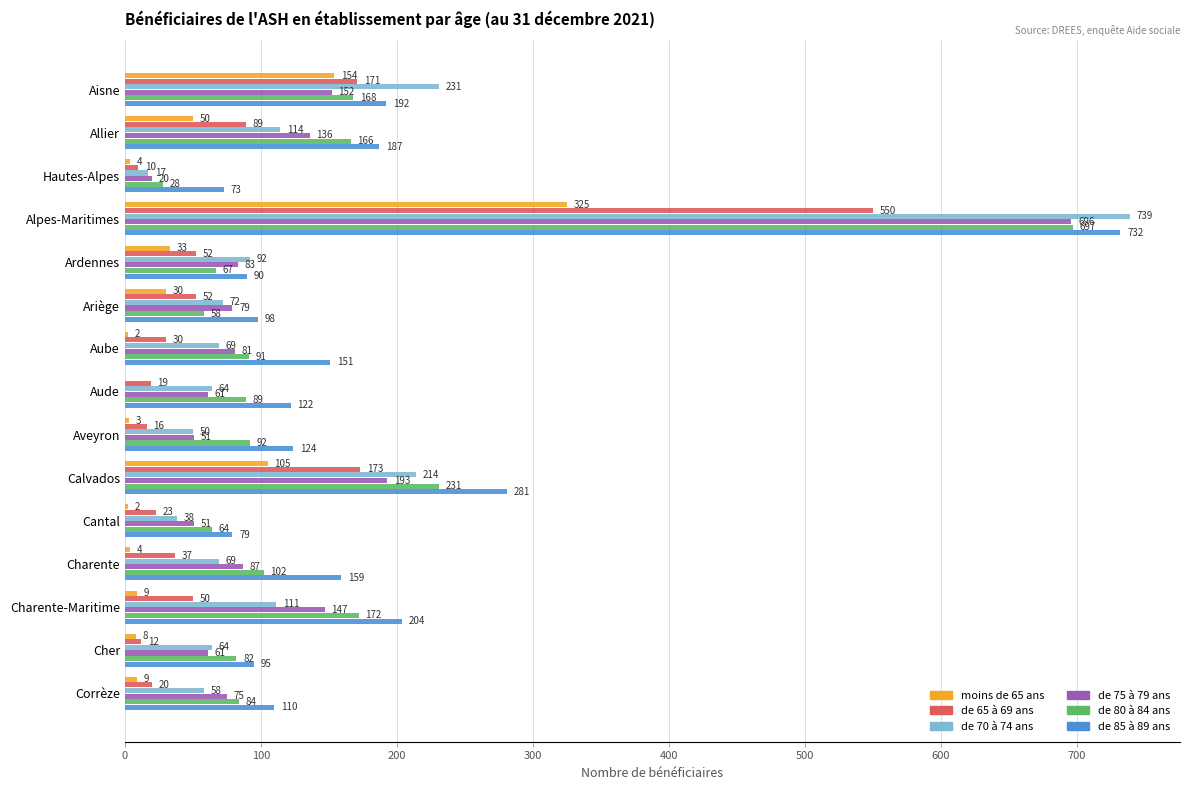

Is the value of moins de 65 ans at Calvados greater than the value of de 85 à 89 ans at Calvados?

No